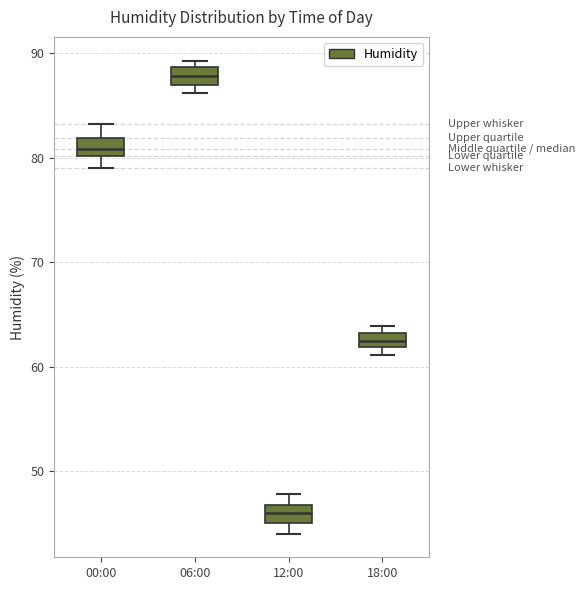

Where is the lower edge of the box for 00:00 on the y-axis? The values are not printed on the chart, so give them approximately, as read against the axis.

80